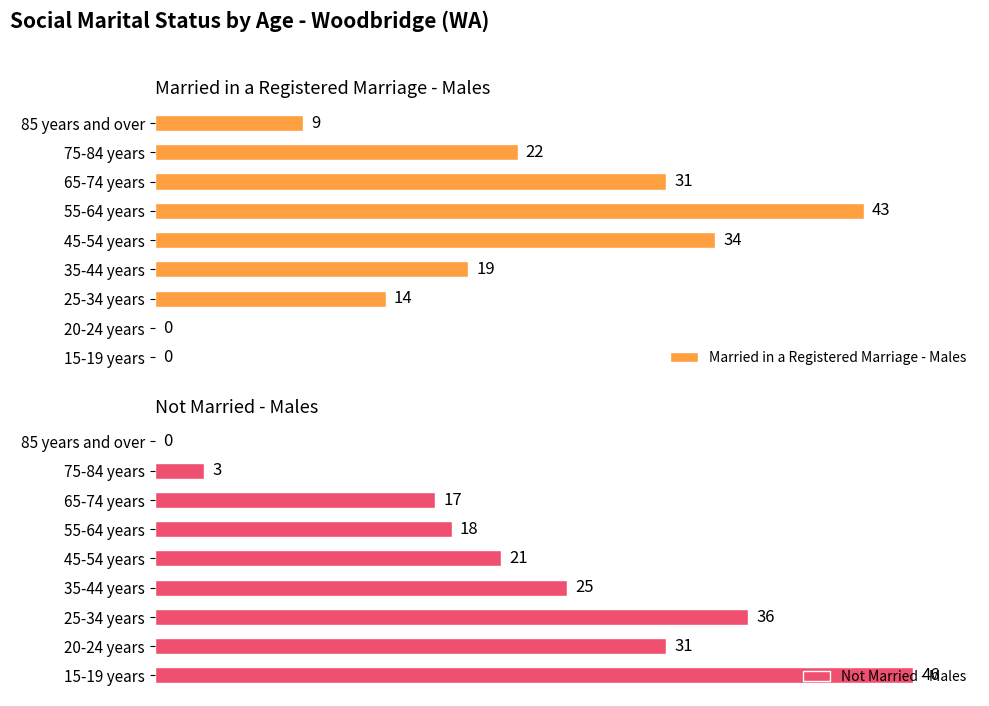

How many data points does each series have?

9